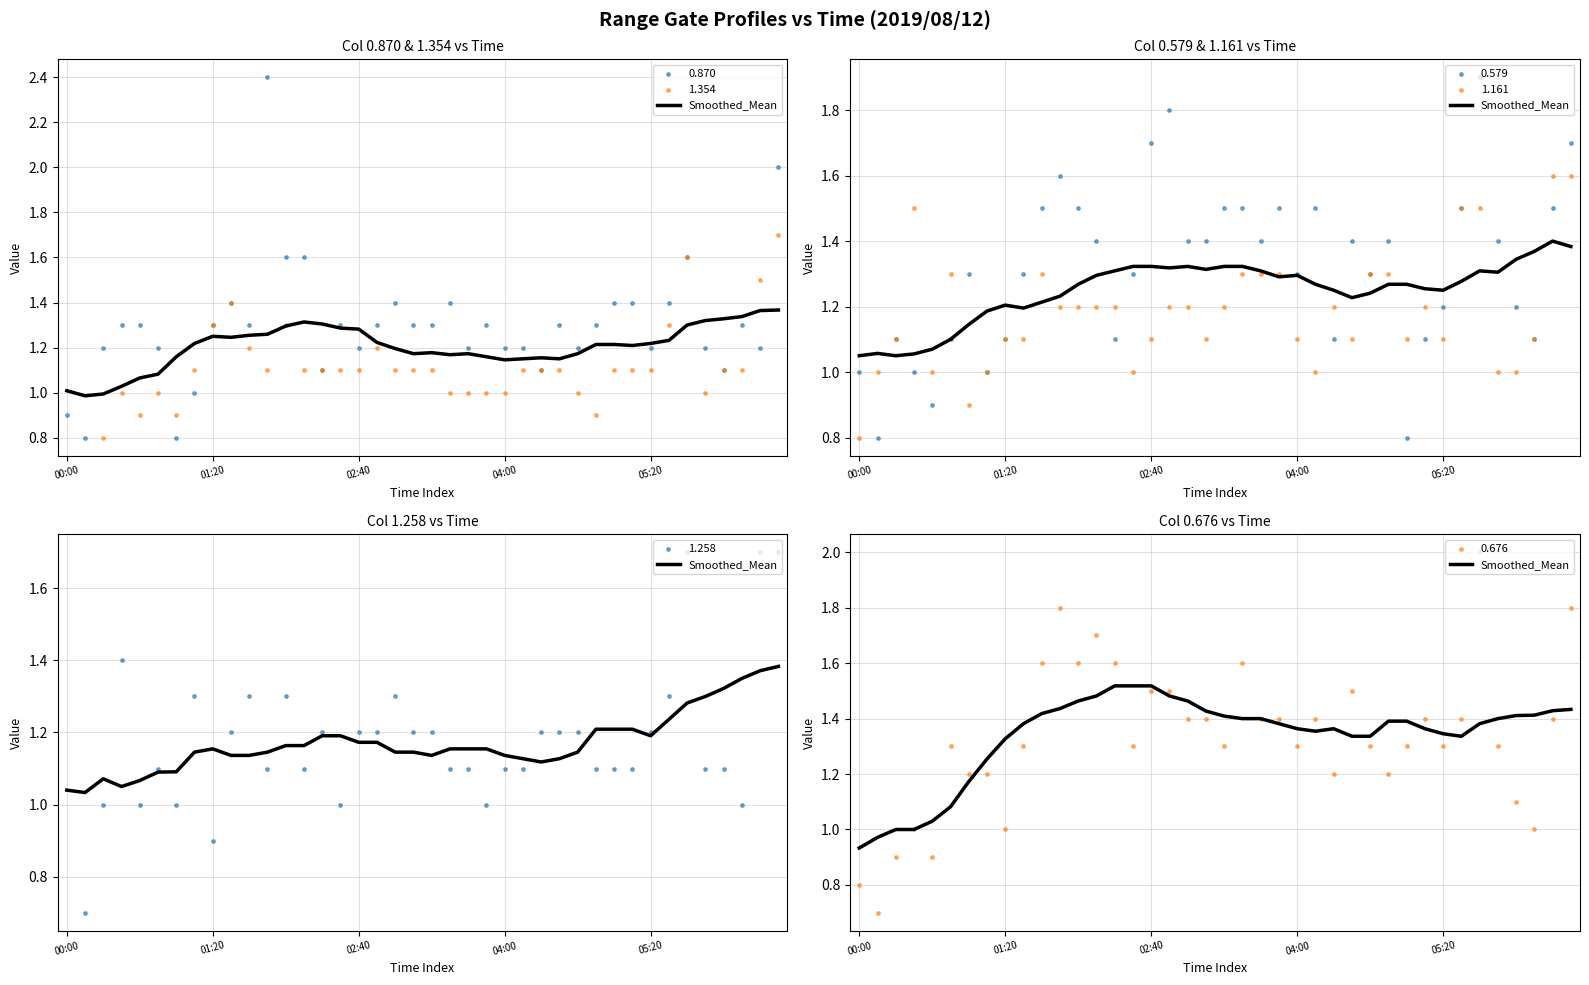

What is the ratio of the value at 26 to the value at 34?

1.0